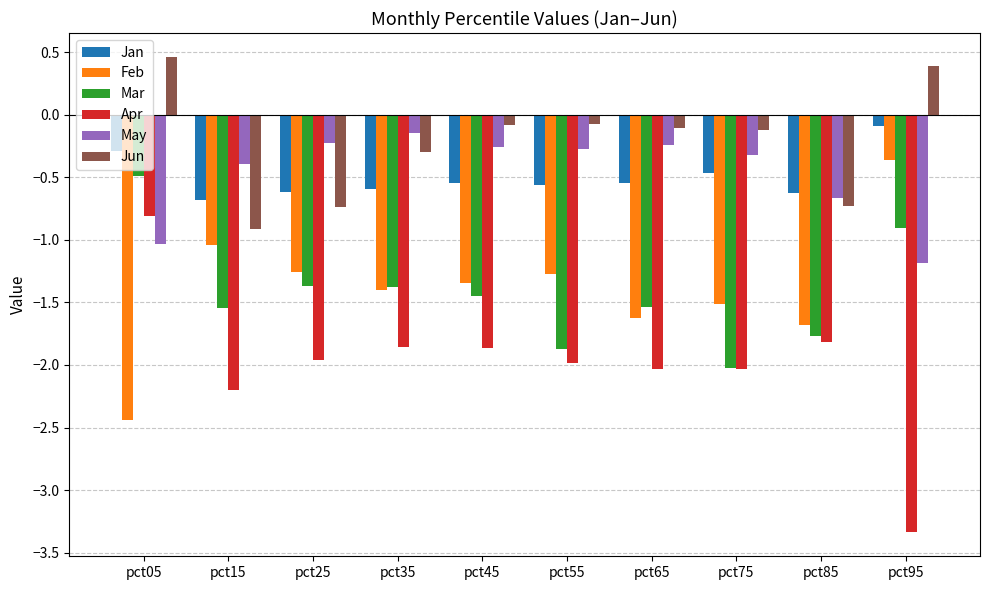

Between pct55 and pct85, which series saw the biggest shift?

Jun